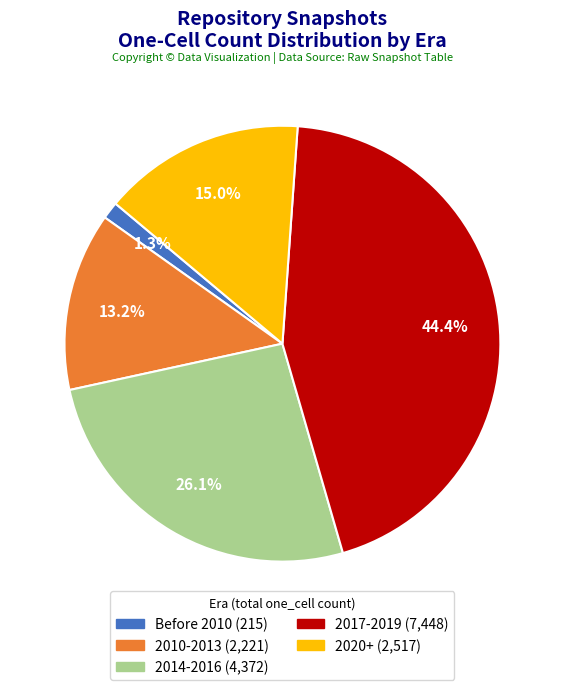

Is there a majority slice in this chart?

No